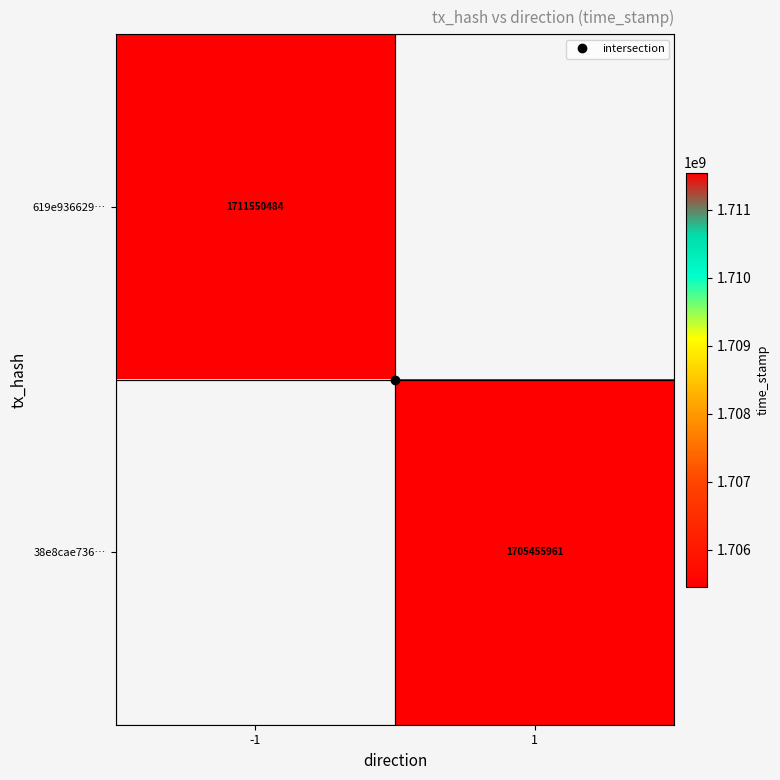

At which label does 619e936629… reach its peak?

-1